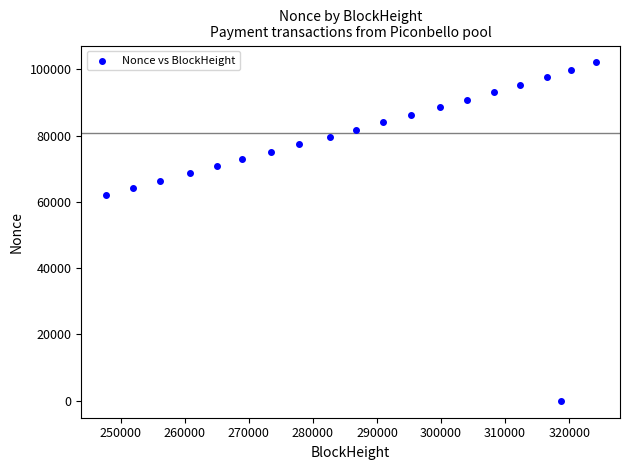

What Y value in the scatter plot is closest to 51018?

62198